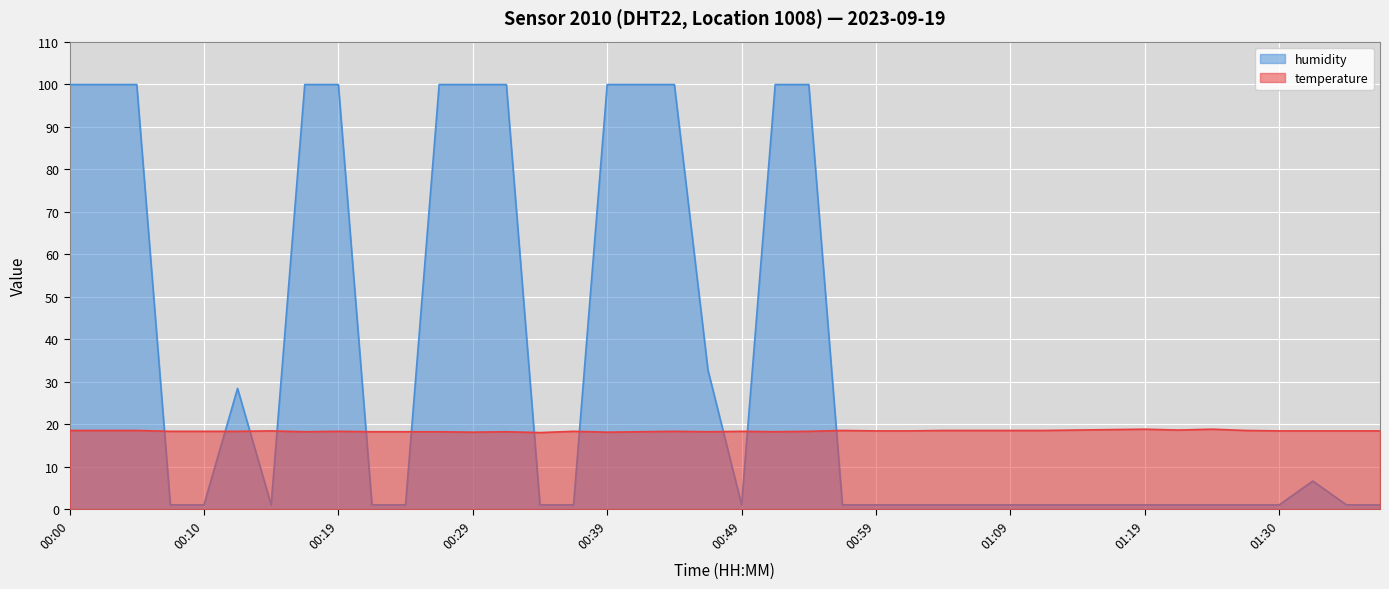

Count the number of categories in the chart.

40